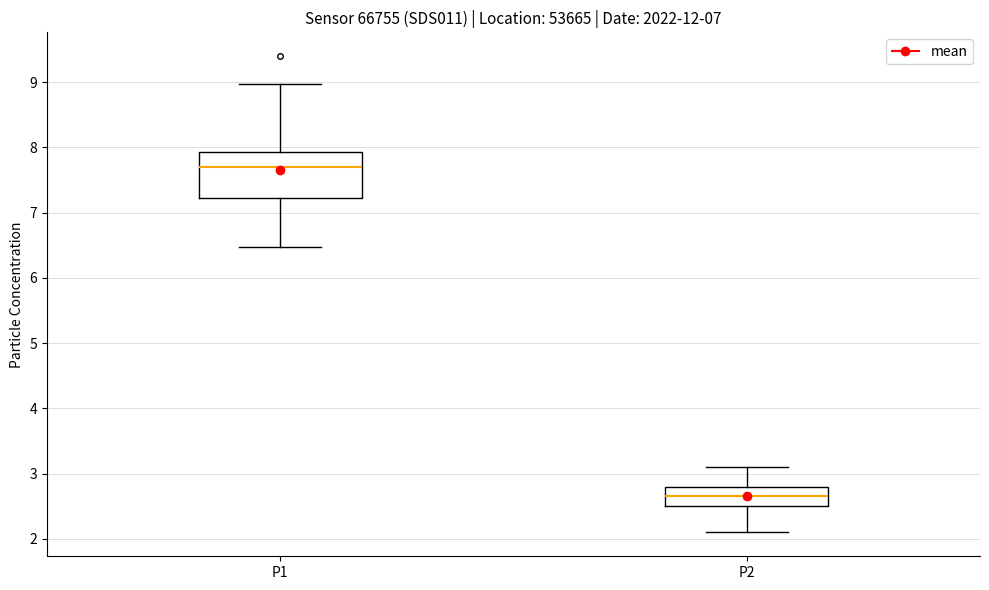

Reading left to right, transcribe this box plot: for each box, give where its median line is, the range the box spans, and where its two whiskers end, as read against the y-axis. The values are not printed on the chart, so give them approximately, as read against the axis.

P1: median 7.7, box 7.2 to 7.9, whiskers 6.5 to 9.0
P2: median 2.7, box 2.5 to 2.8, whiskers 2.1 to 3.1